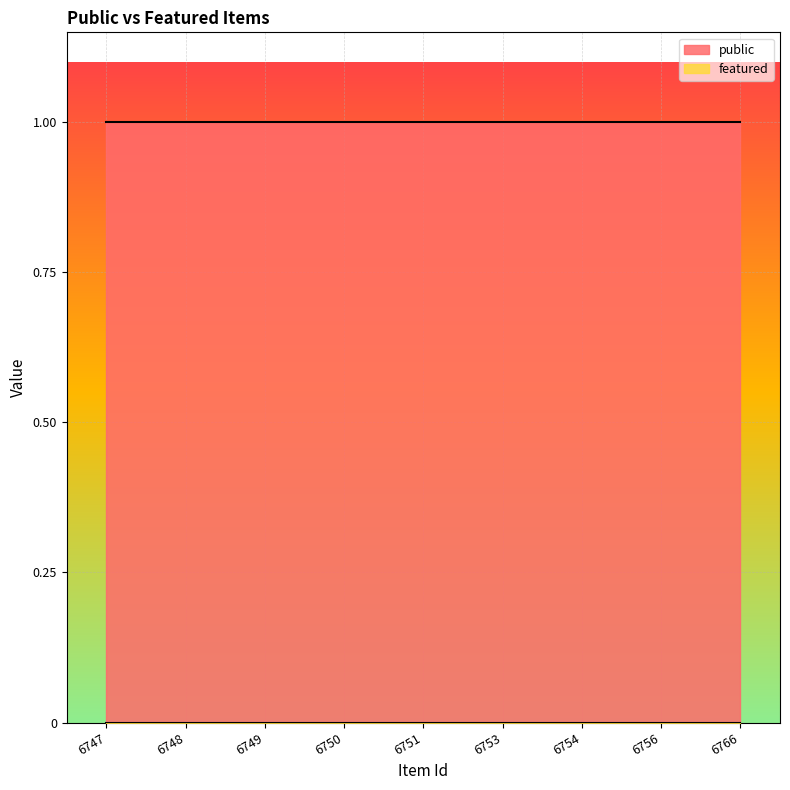

Reading left to right, list all the values displayed in this chart.

public: 6747=1	6748=1	6749=1	6750=1	6751=1	6753=1	6754=1	6756=1	6766=1
featured: 6747=0	6748=0	6749=0	6750=0	6751=0	6753=0	6754=0	6756=0	6766=0